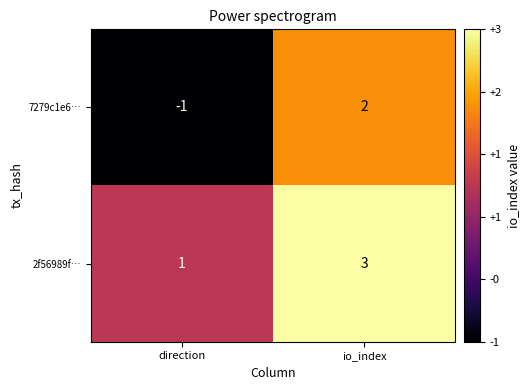

What is the difference between the maximum and minimum values in the 7279c1e6… series?

3